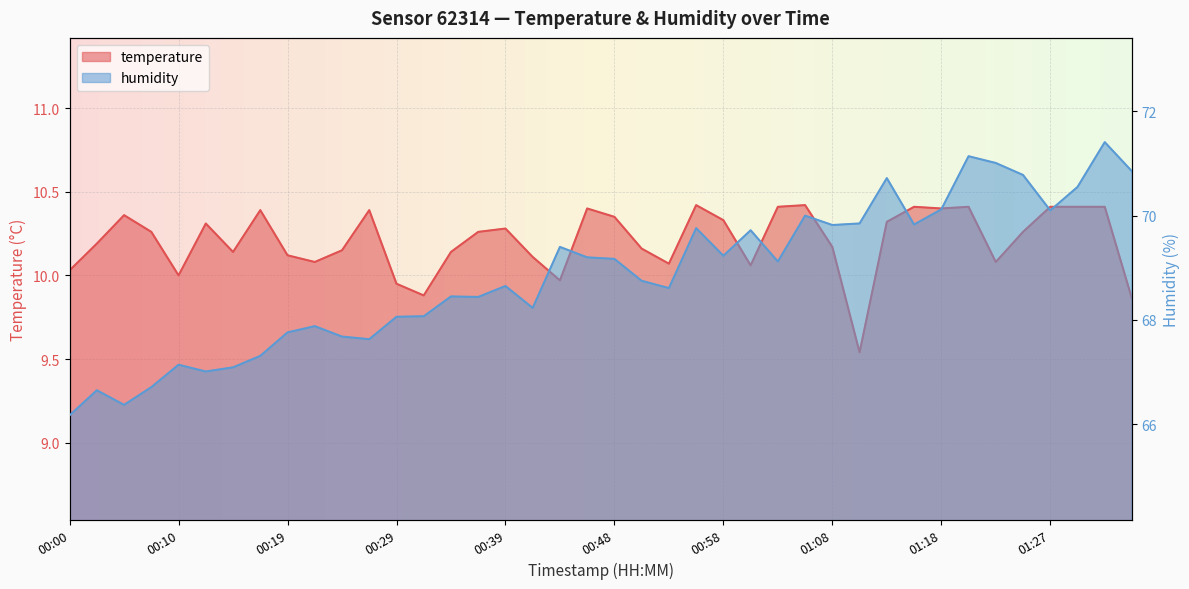

True or false: humidity has more than 2 points higher than both neighbors.

True